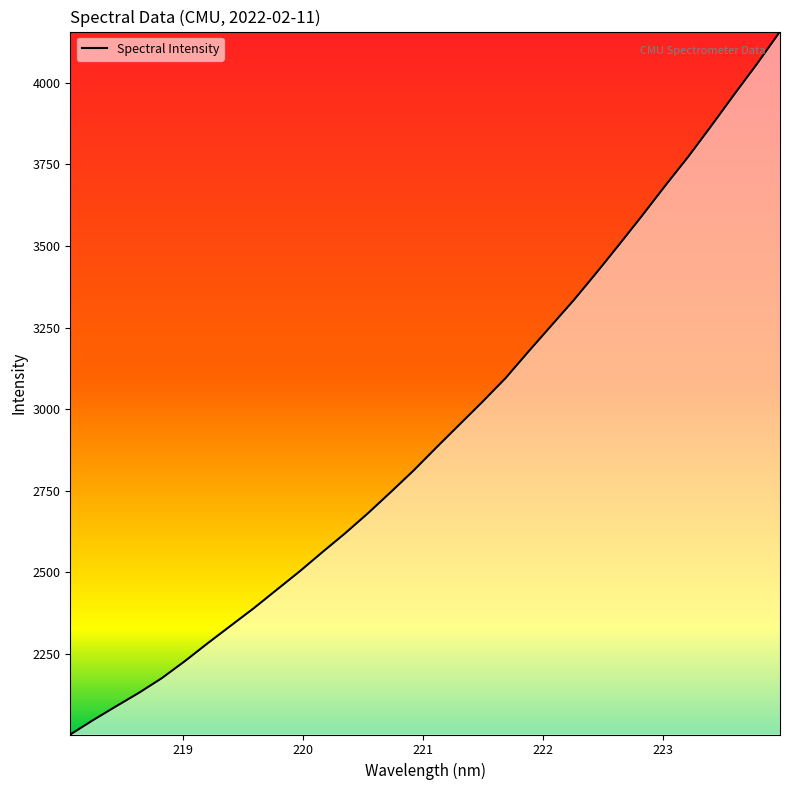

What is the minimum value shown in the chart?

2002.7